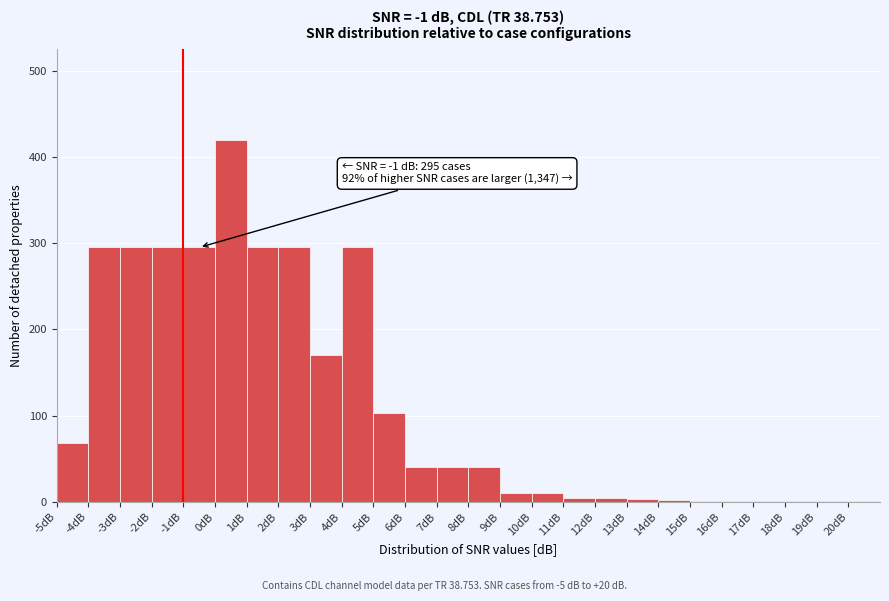

Over which range of the x-axis is the bar tallest?

0 to 1